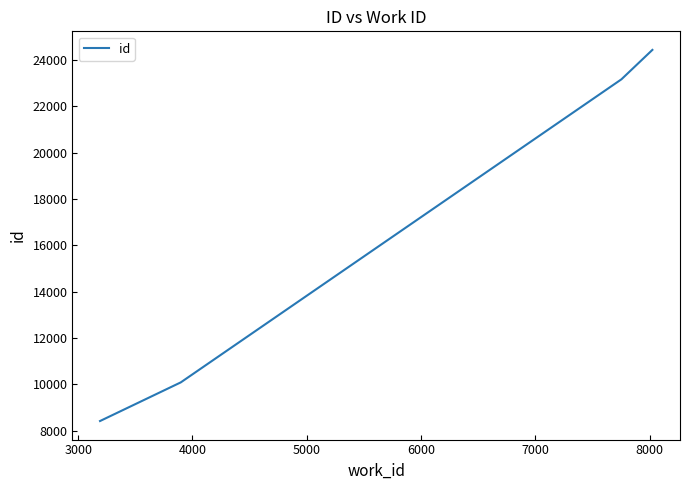

True or false: the data has more than 1 interior local peaks.

False